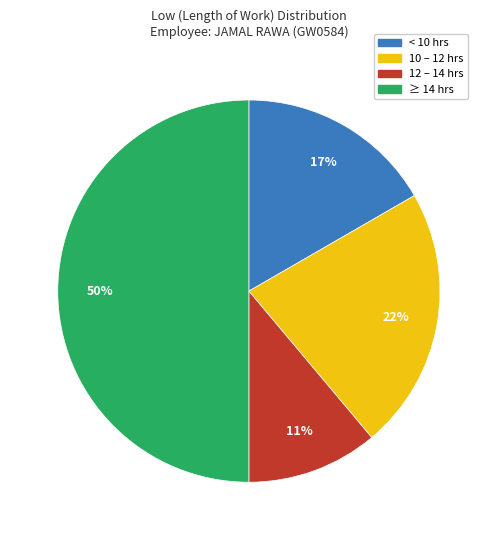

To the nearest percent, what percentage of the pie is 10 – 12 hrs?

22%